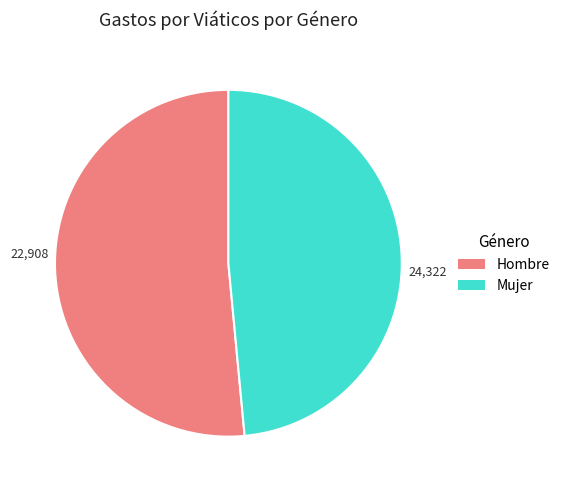

Does Hombre represent more than half of the total?

Yes